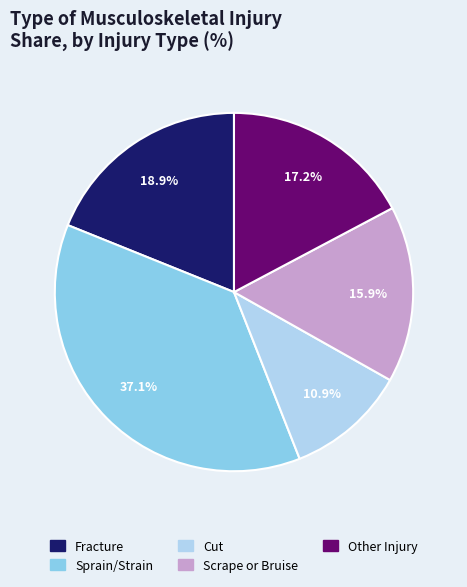

To the nearest percent, what is the combined percentage of Fracture and Other Injury?

36%